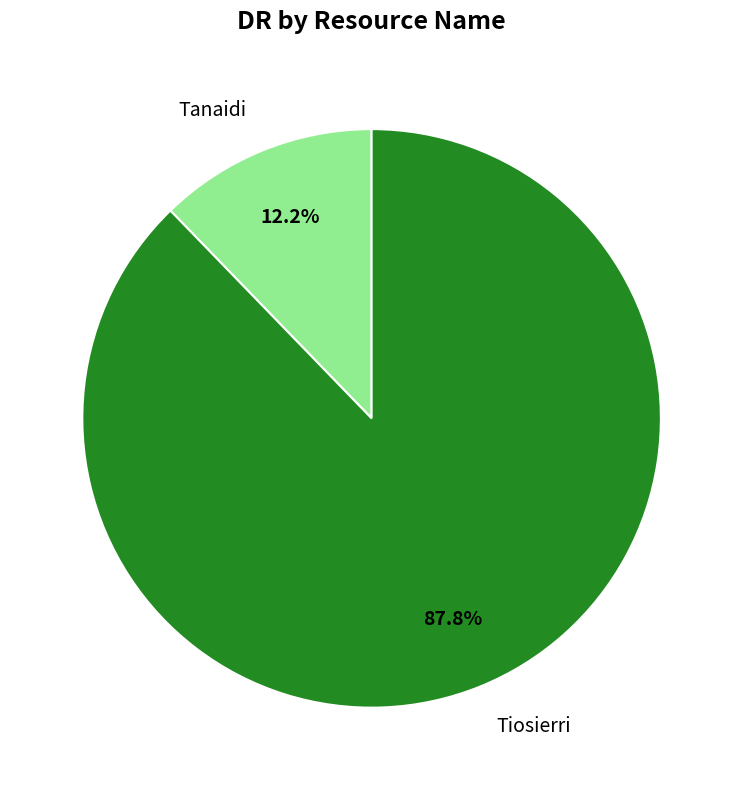

The Tanaidi slice represents 12% of the pie. True or false?

True